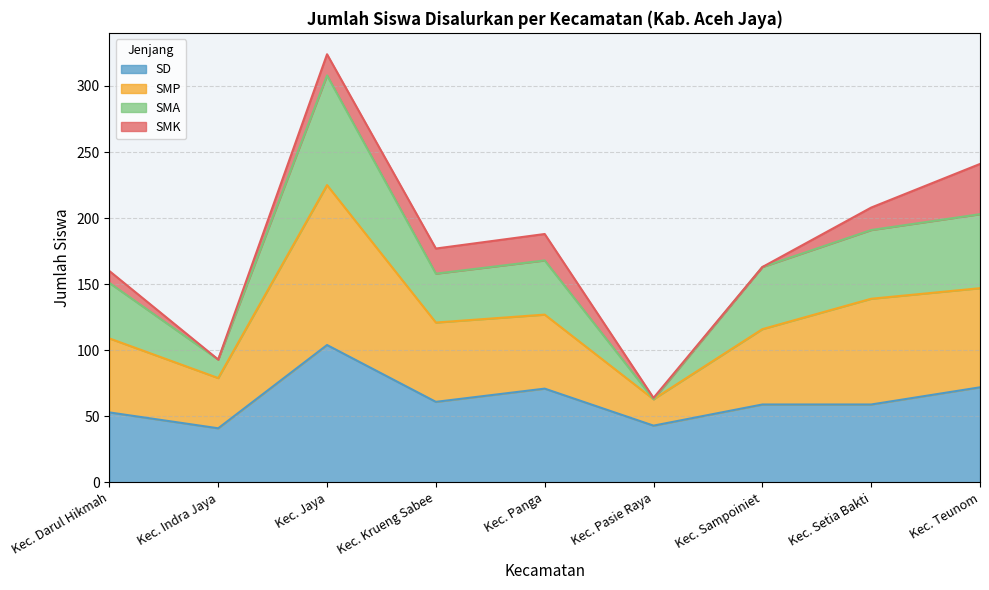

What are all the series names shown in the legend?

SD, SMP, SMA, SMK